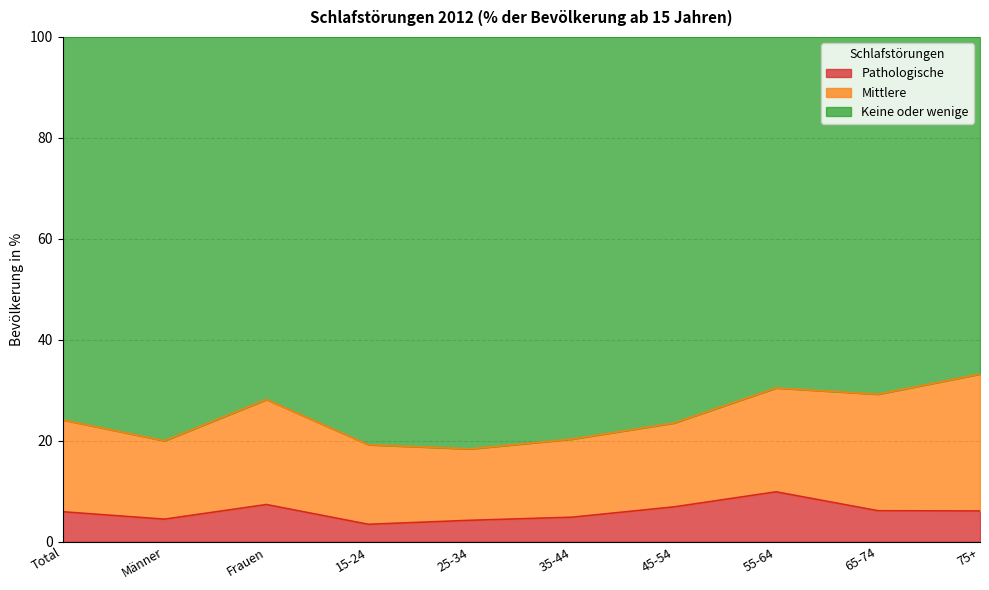

What is the total value across all series at 15-24?

100.0